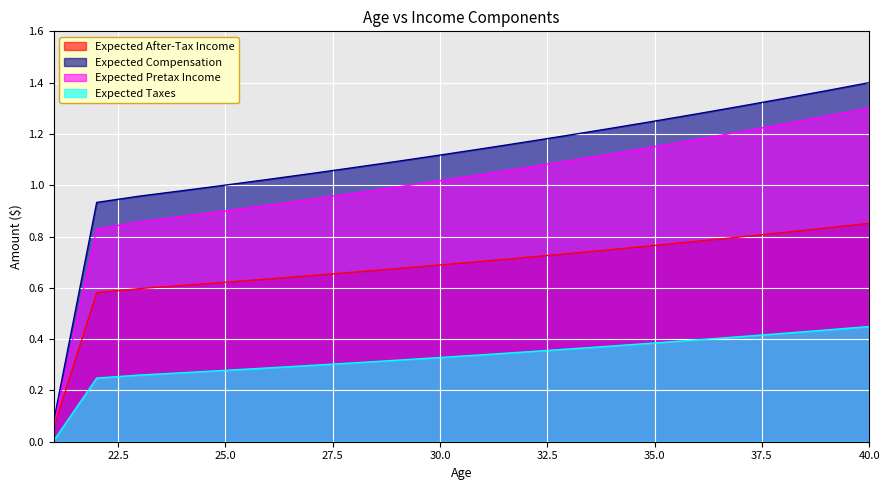

How many values in the Expected Pretax Income series are below 1?

9